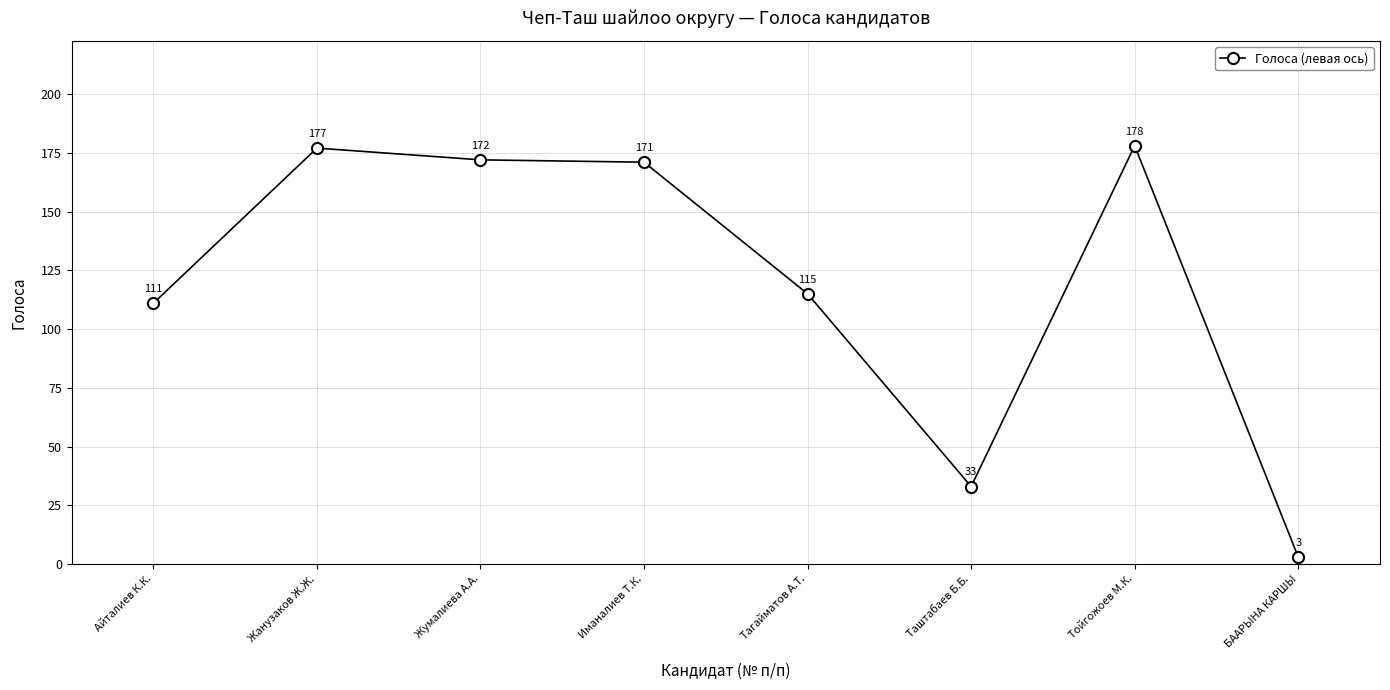

How many series are shown in this chart?

1